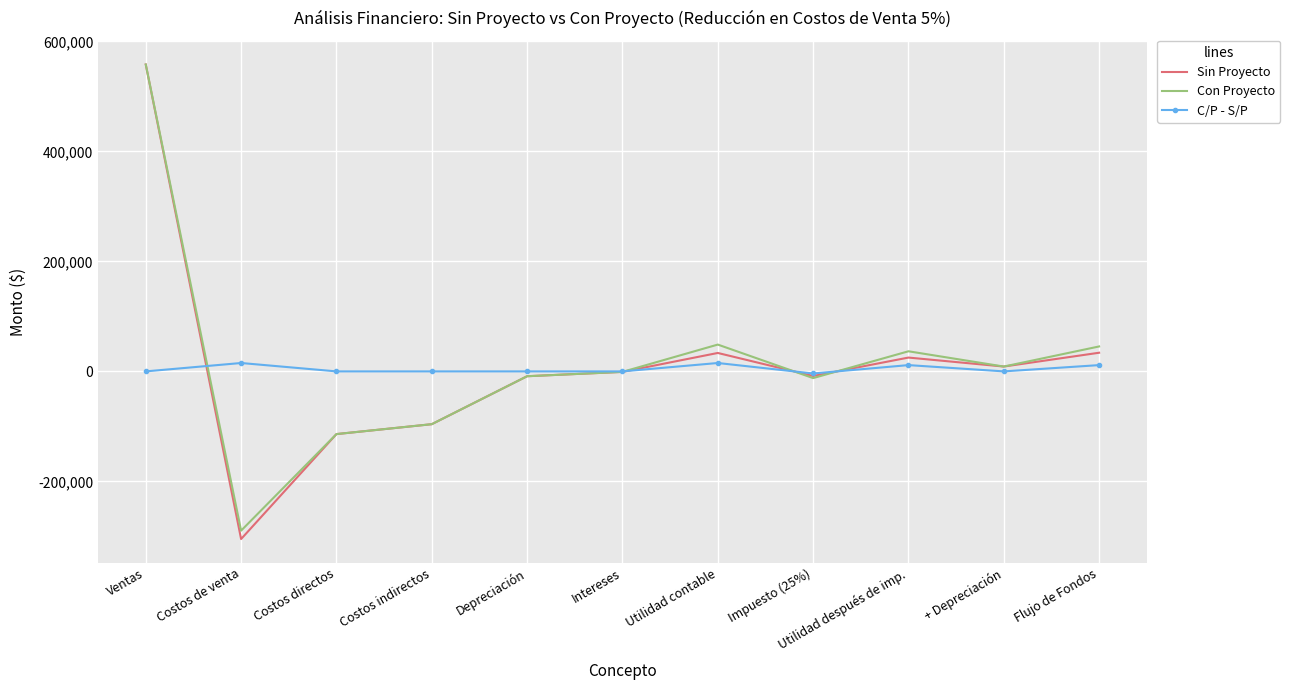

Which series has the widest spread of values?

Sin Proyecto